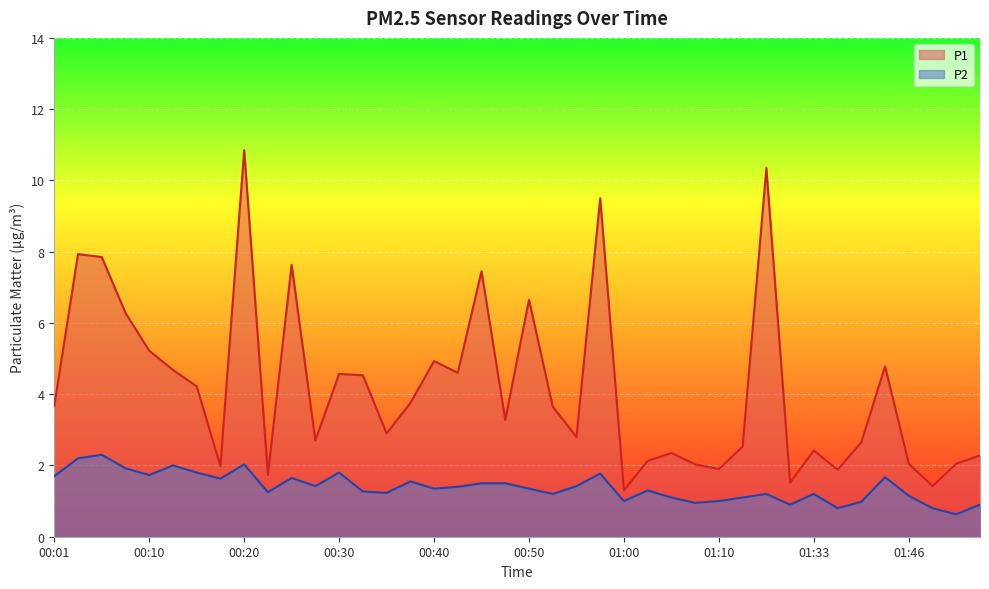

Which series has the widest spread of values?

P1